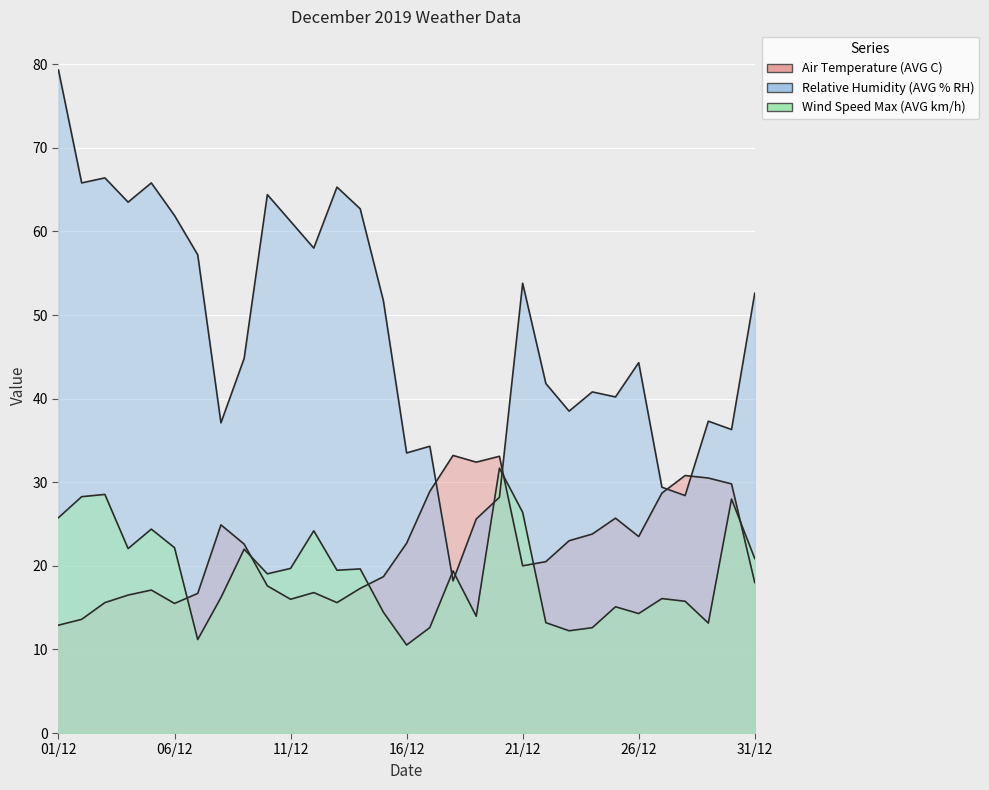

What is the greatest value displayed?

79.3